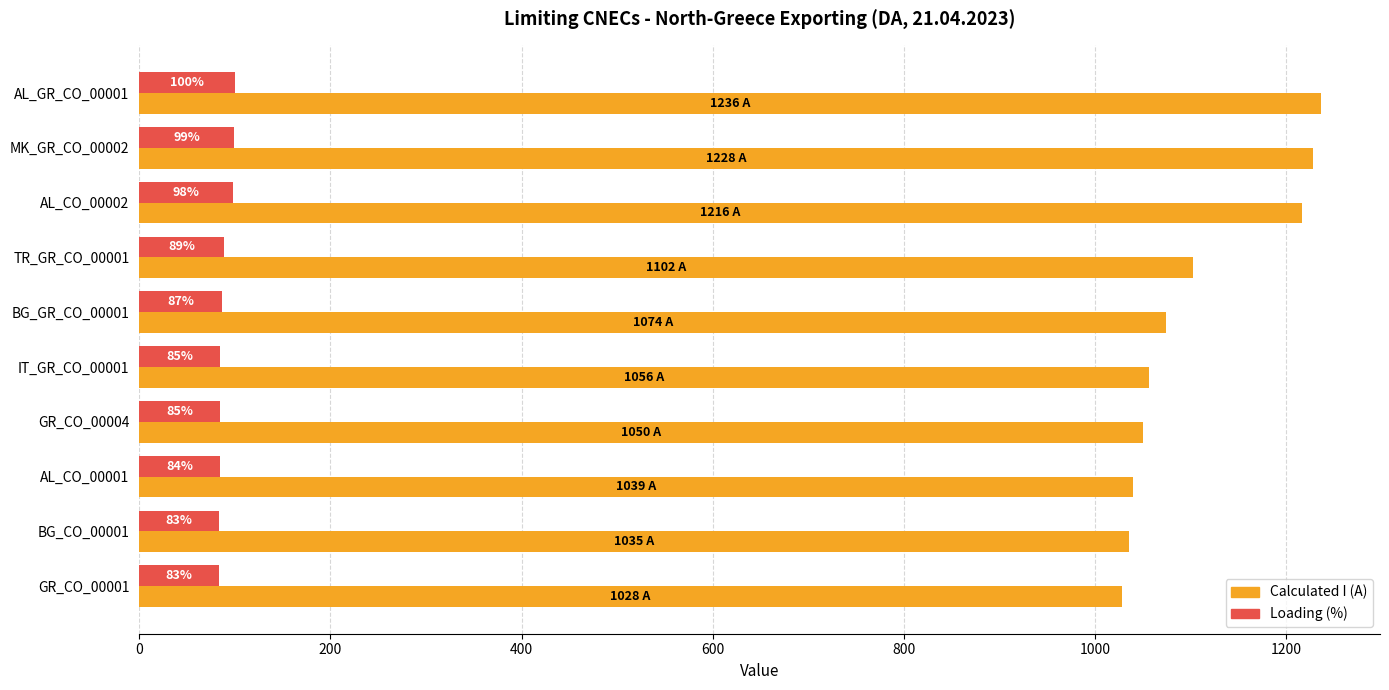

What is the average value of the Calculated I (A) series?

1106